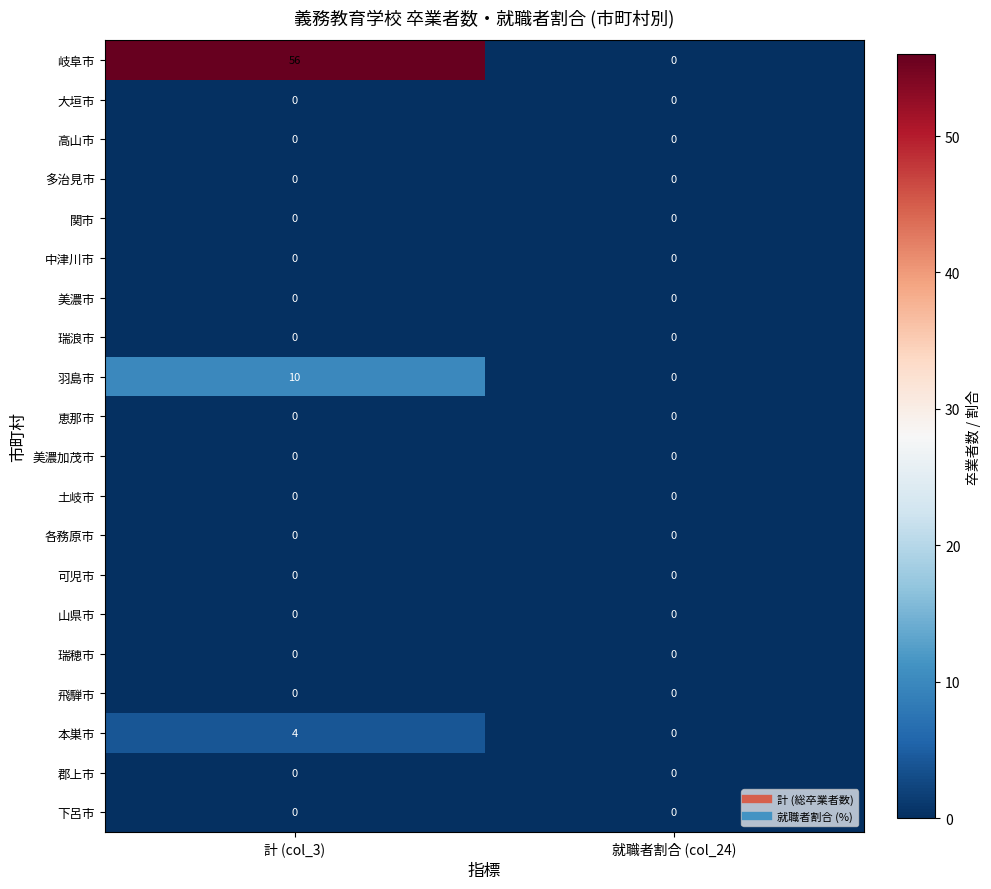

What is the difference between the 羽島市 values at 就職者割合 (col_24) and 計 (col_3)?

10